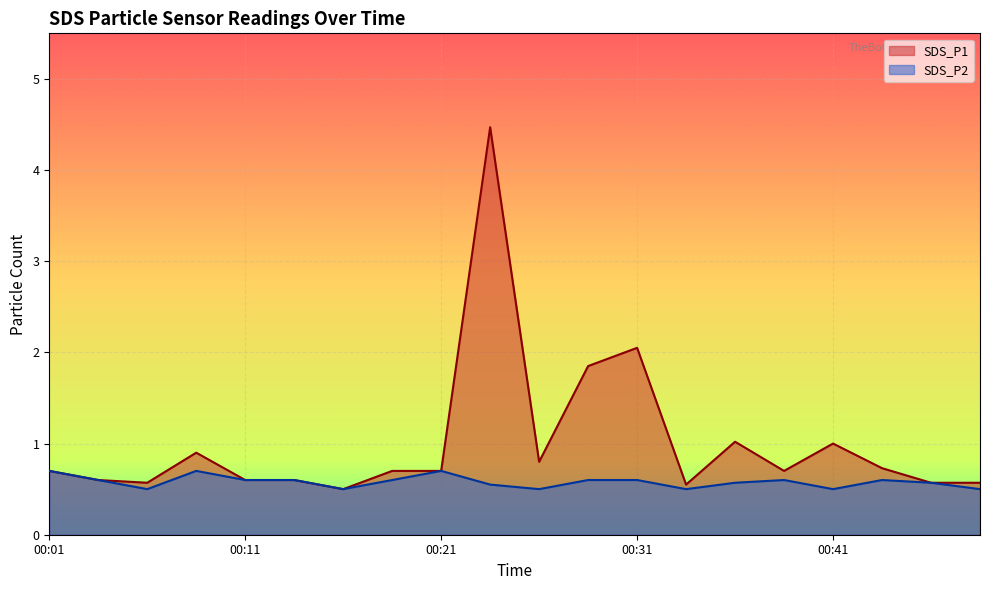

At which label is SDS_P1 closest to 2?

00:31